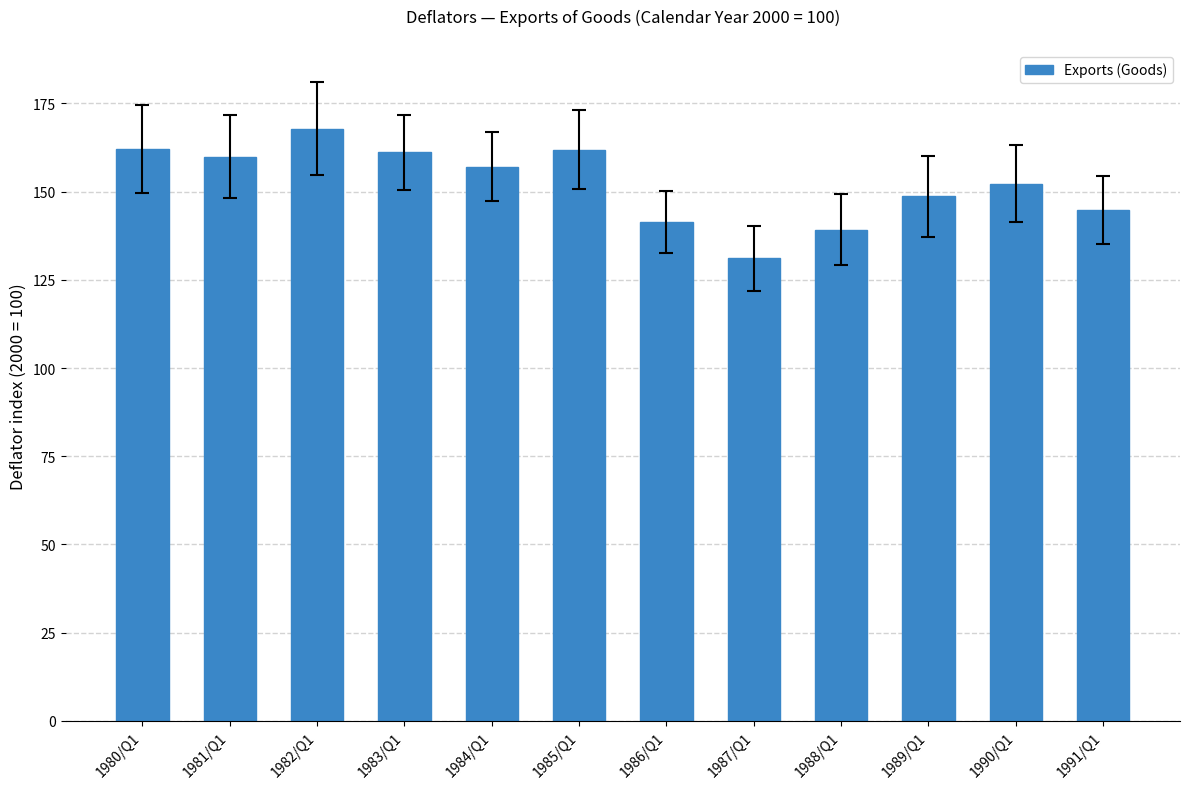

What is the label of the 7th bar from the right?

1985/Q1